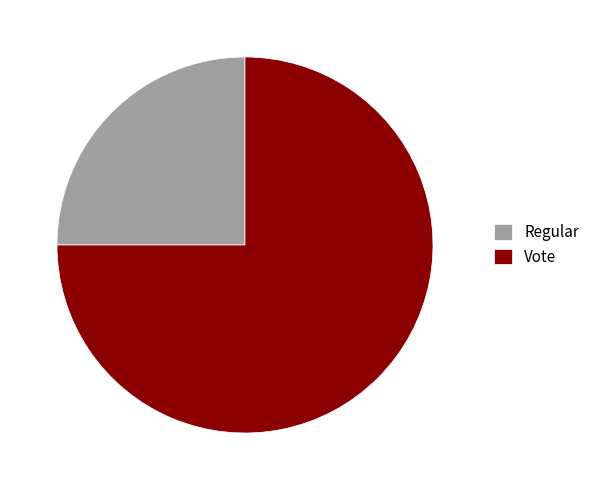

Is the sum of Vote and Regular greater than half?

Yes